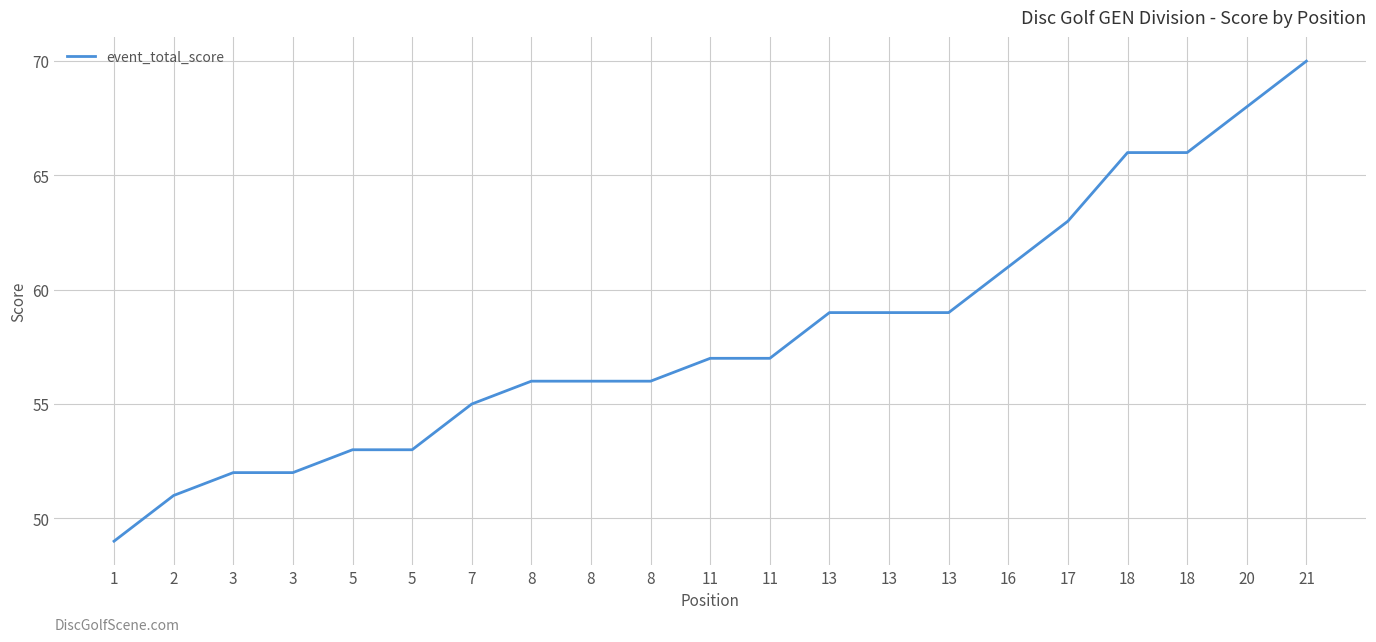

The chart shows a value of 55 at 7. True or false?

True